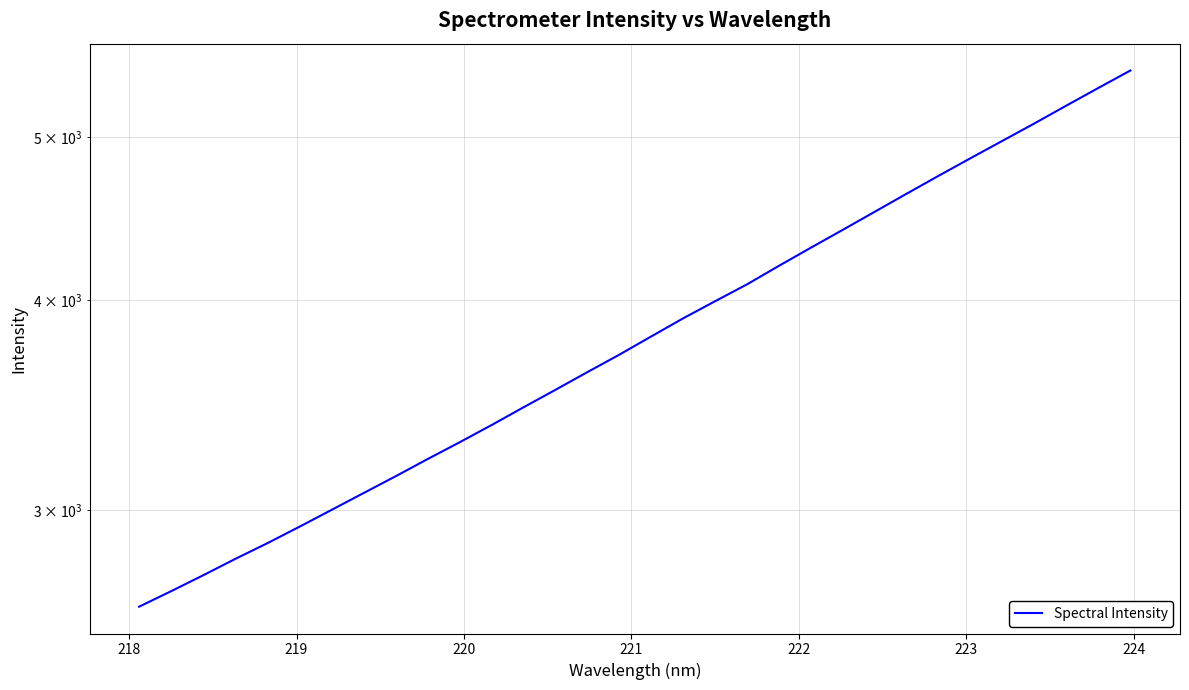

How many lines are shown in the chart?

1